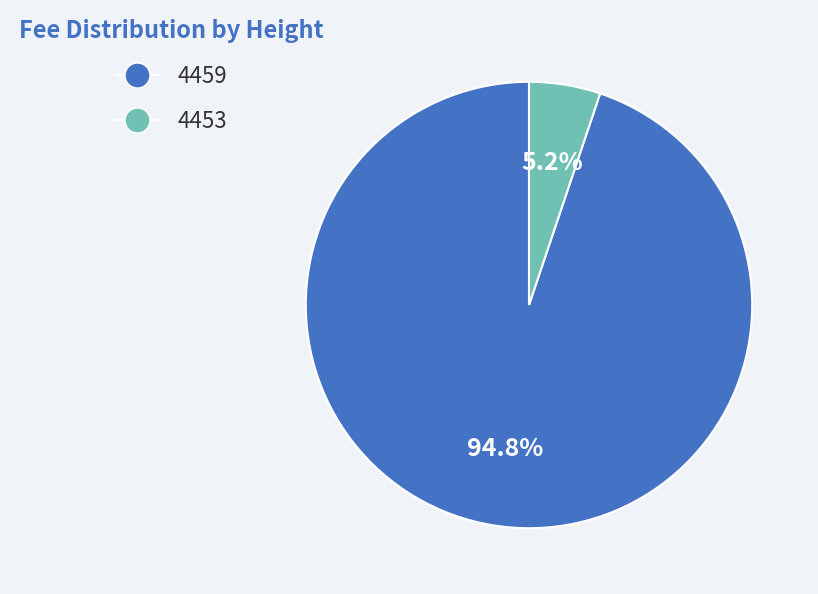

Which slice represents more than half of the pie?

4459